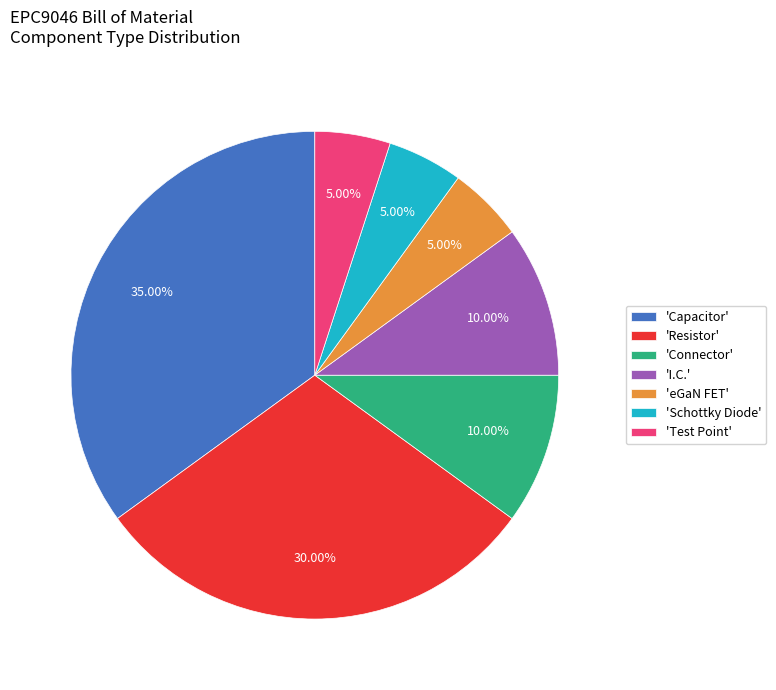

Approximately how many times larger is the value at 'Schottky Diode' compared to 'eGaN FET'?

1.0